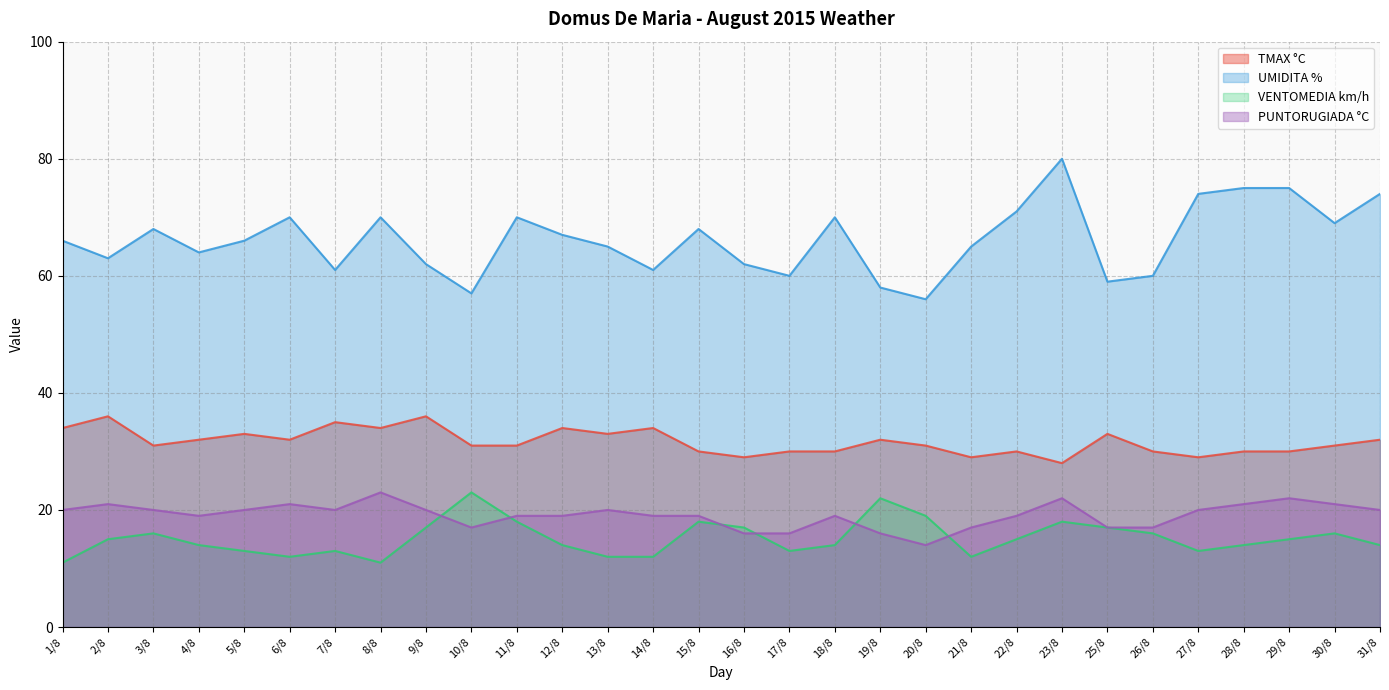

How many lines are shown in the chart?

4